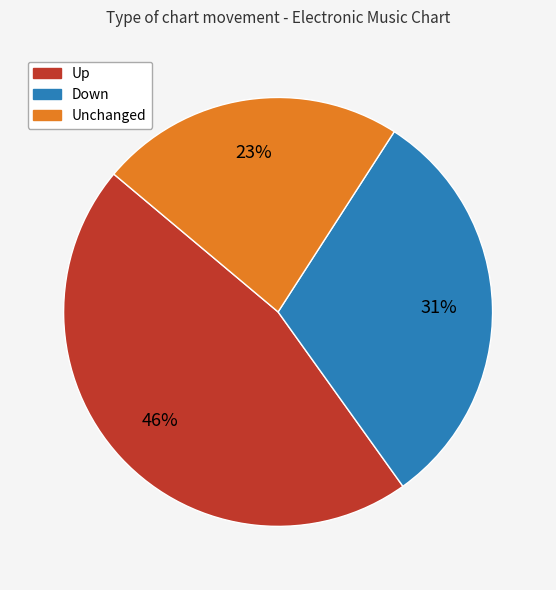

To the nearest percent, what is the difference between the largest and smallest slice percentages?

23%